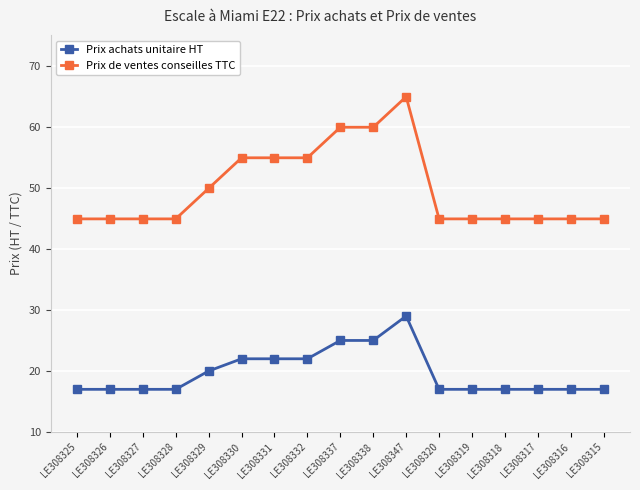

What is the value of the Prix achats unitaire HT point at the 15th from the left?

17.0